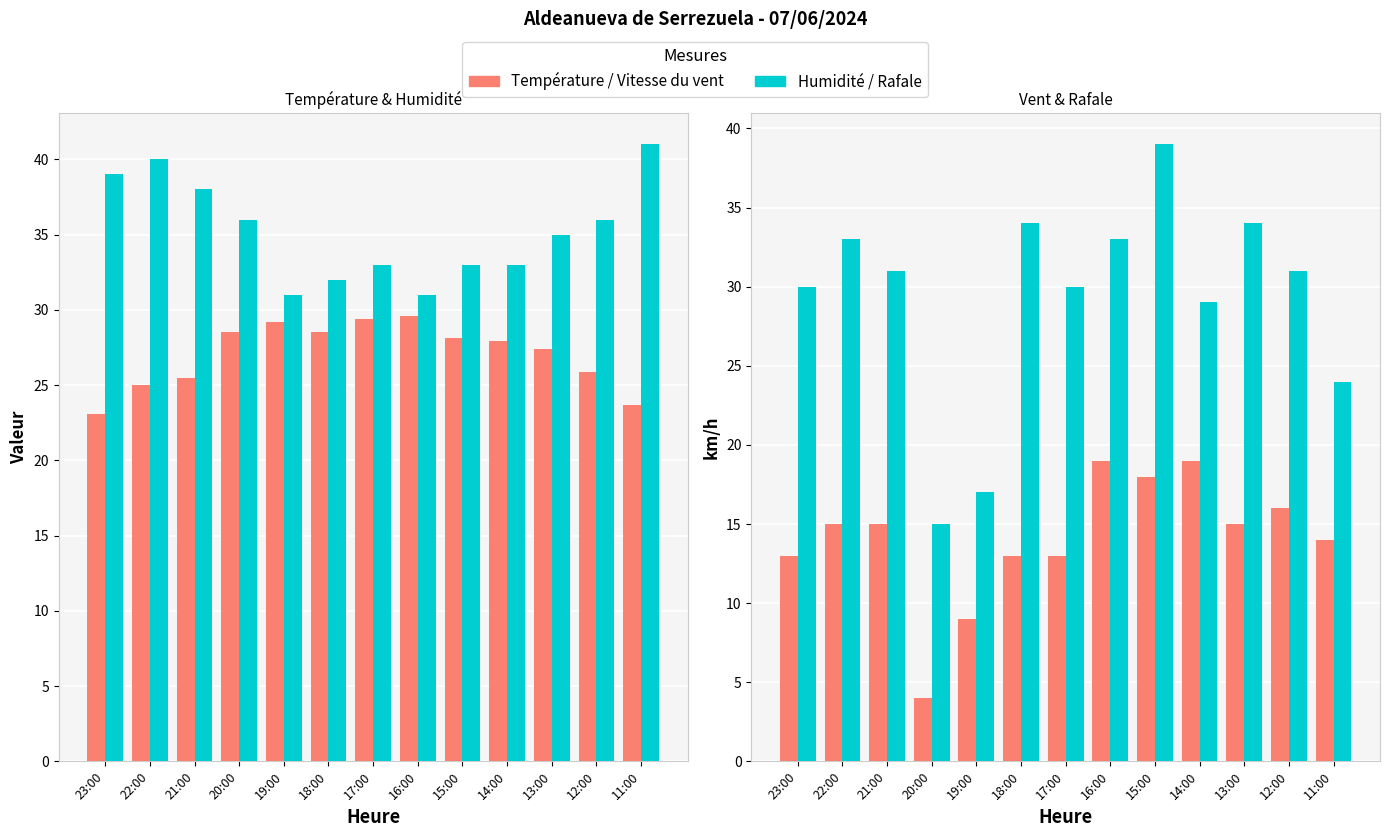

Which series has the widest spread of values?

Rafale (km/h)